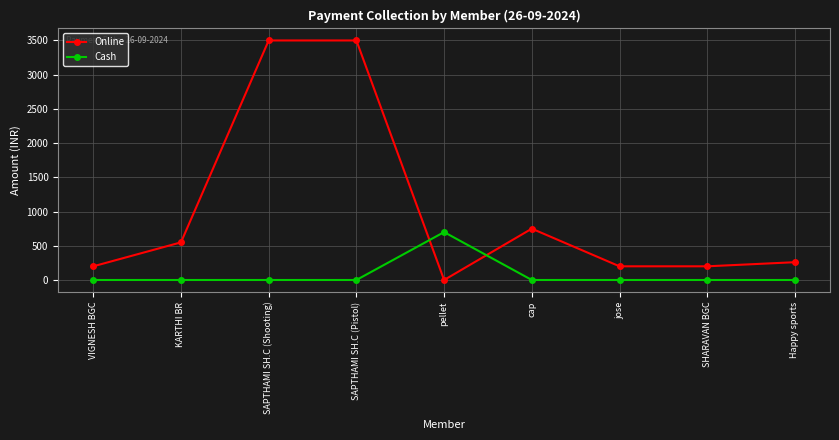

Which series changed the most between KARTHI BR and Happy sports?

Online